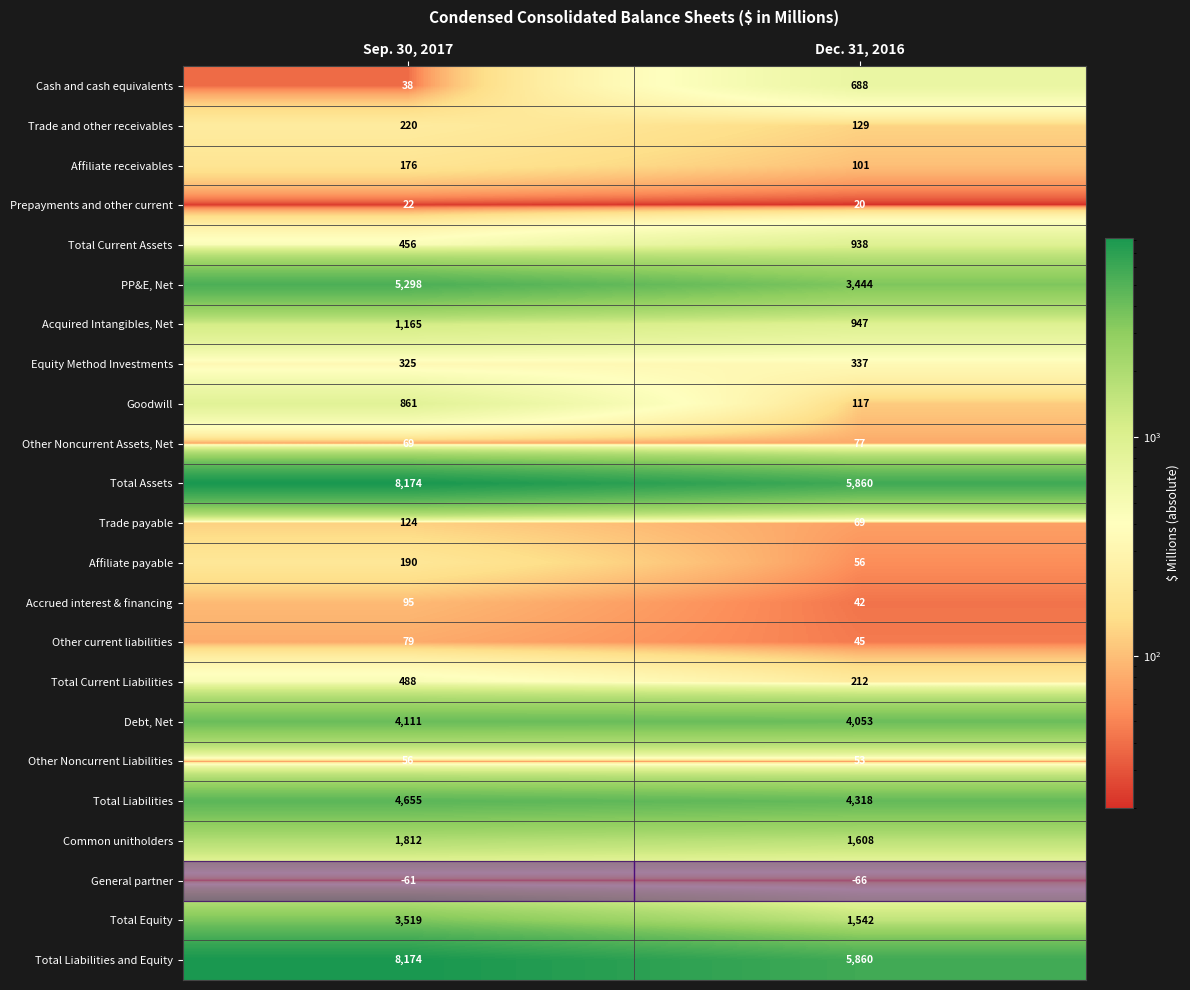

What is the difference between the highest and lowest values at Dec. 31, 2016?

5926